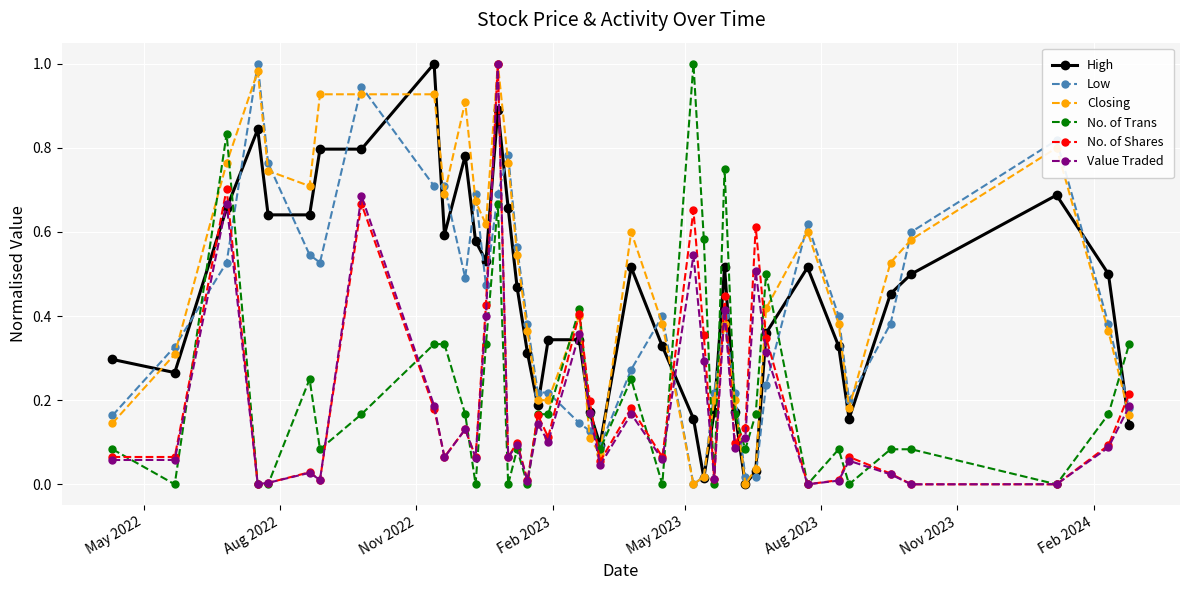

True or false: Low has more than 0 points higher than both neighbors.

True